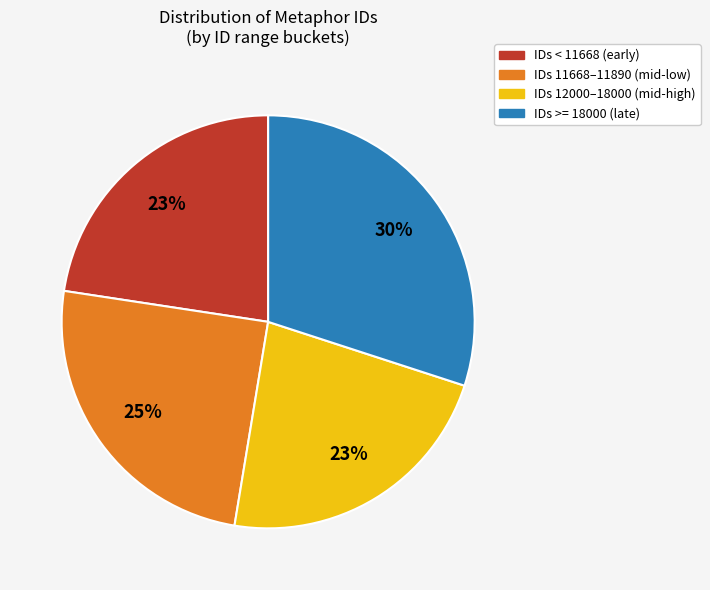

Is there any slice that represents more than half of the pie?

No